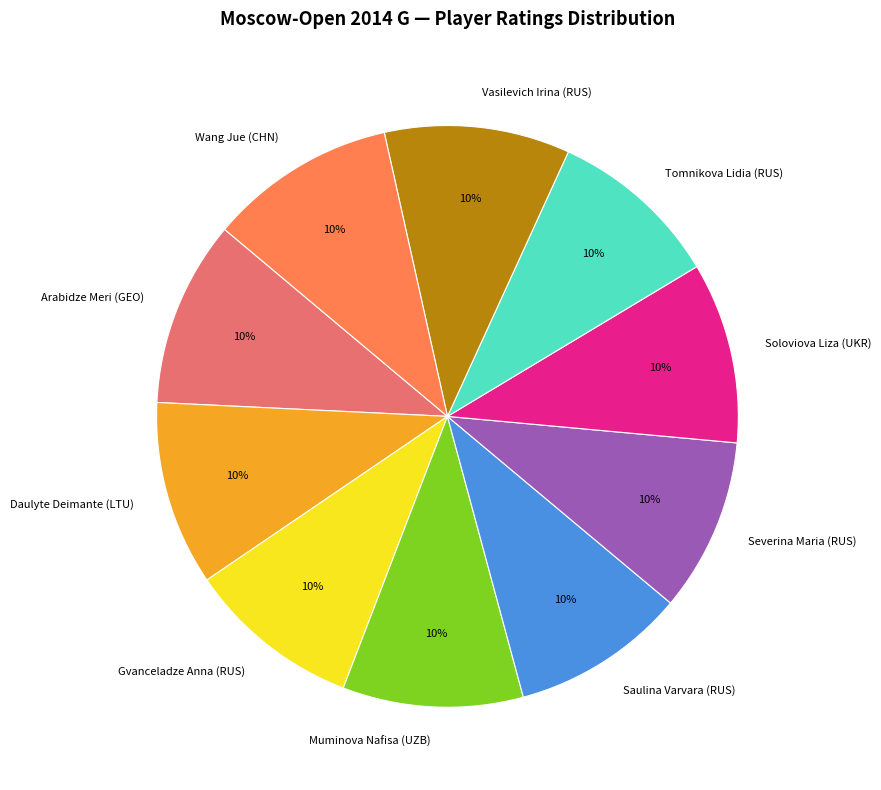

The Severina Maria (RUS) slice represents 10% of the pie. True or false?

True